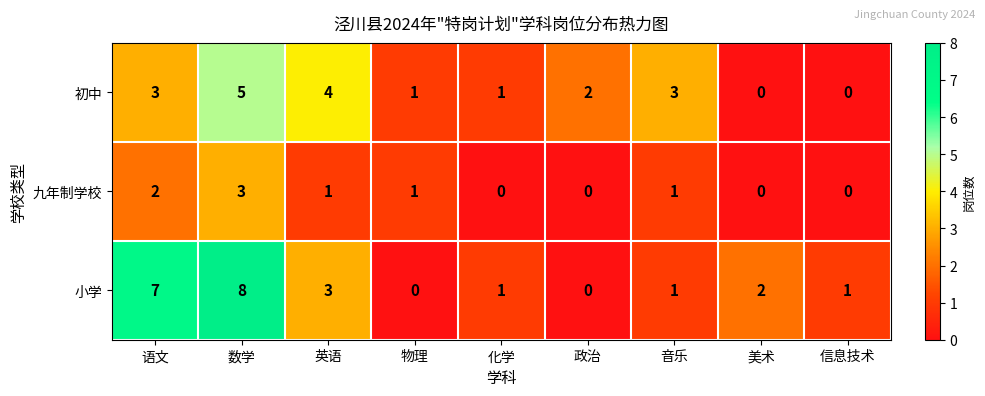

The value of 初中 at 美术 is 0. True or false?

True